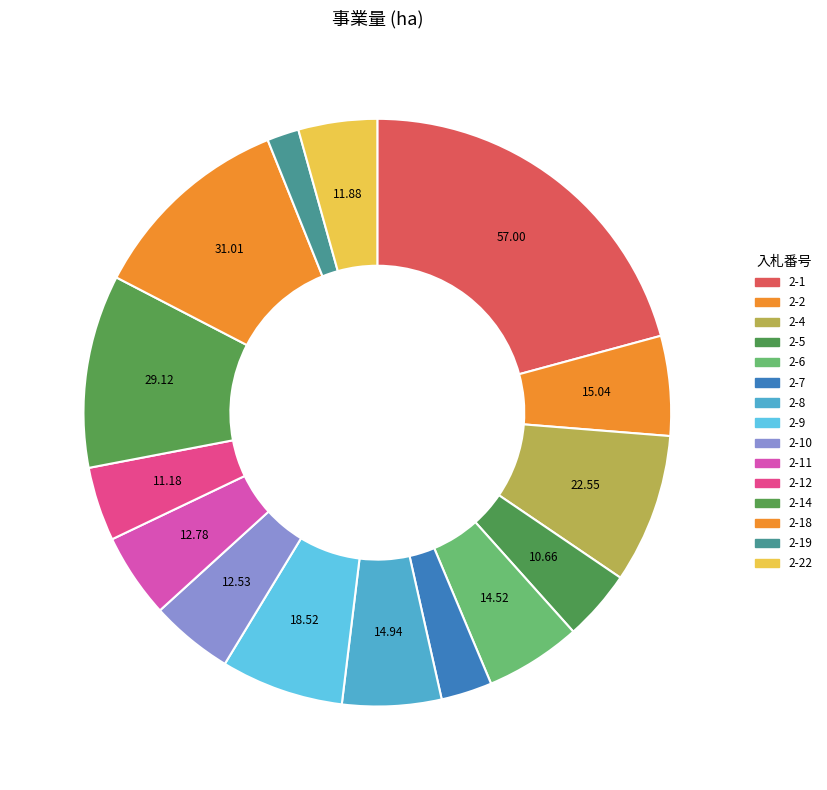

How many segments does this pie chart have?

15